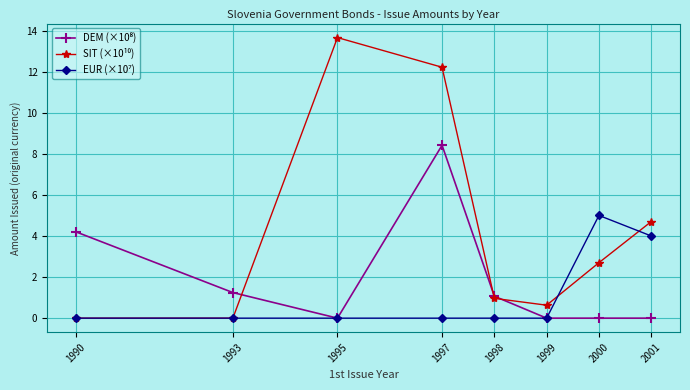

What is the total value across all series at 1998?

2.0